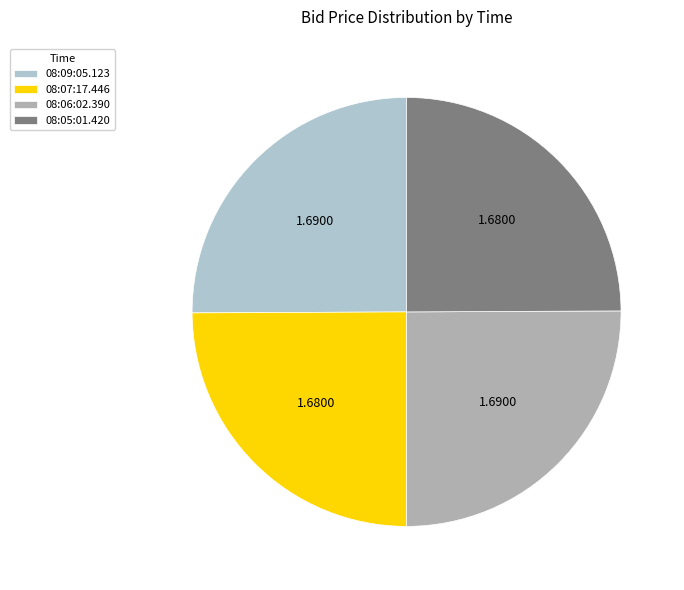

Count the number of slices in the pie.

4